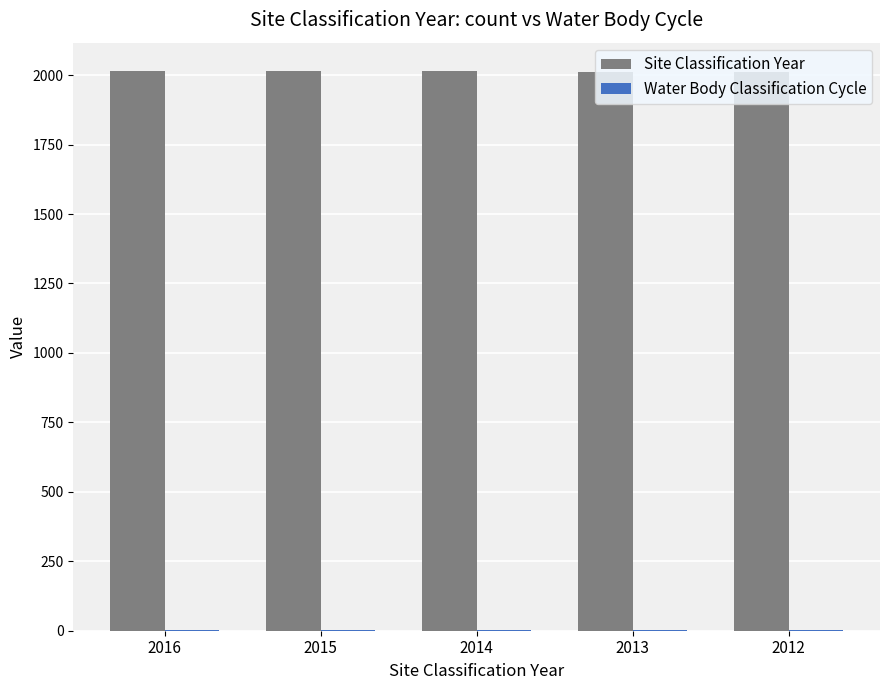

Which series has the largest total across all categories?

Site Classification Year